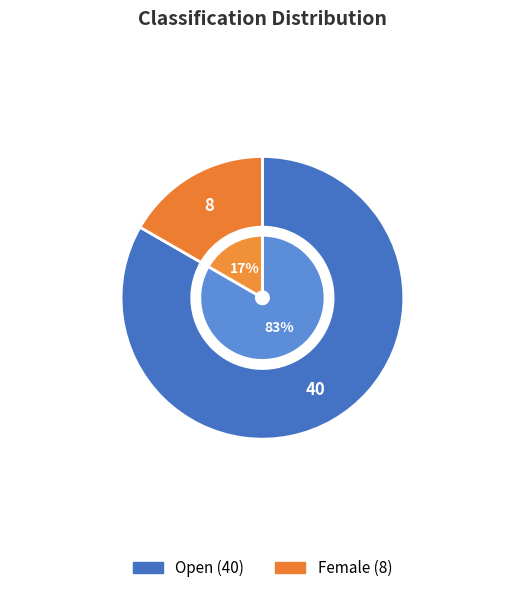

What is the largest slice in the pie chart?

Open